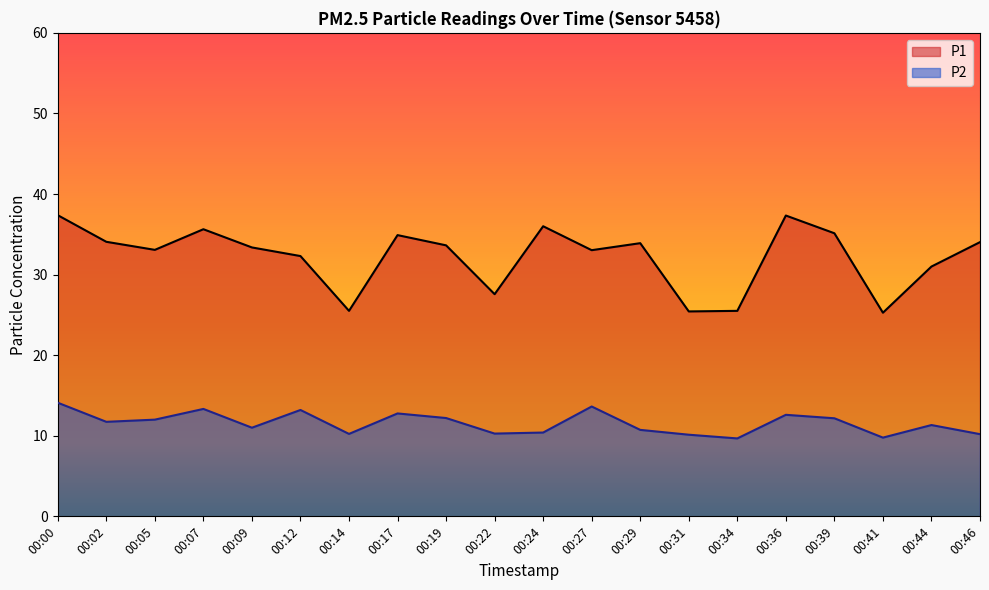

Which category has the highest value across all series?

00:00